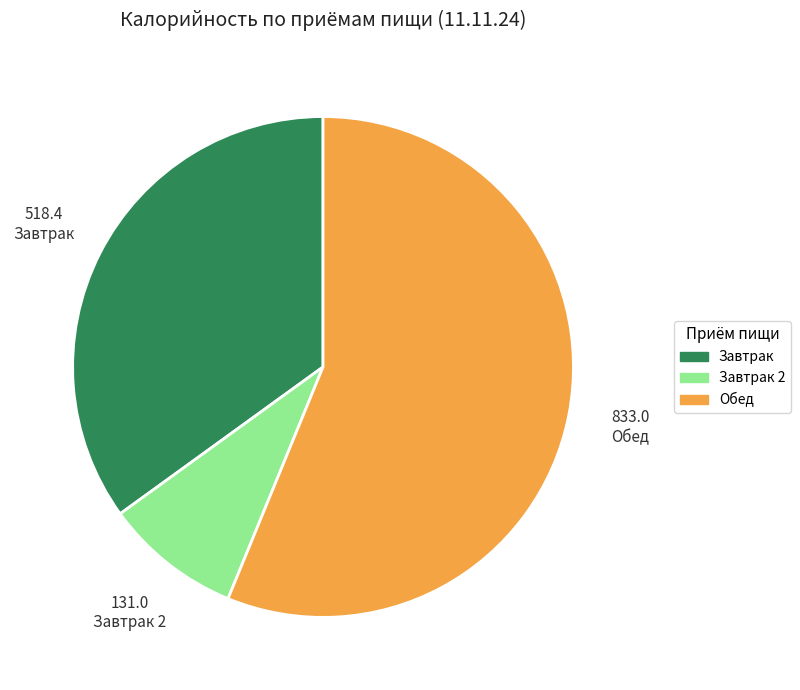

Does any single category account for the majority?

Yes